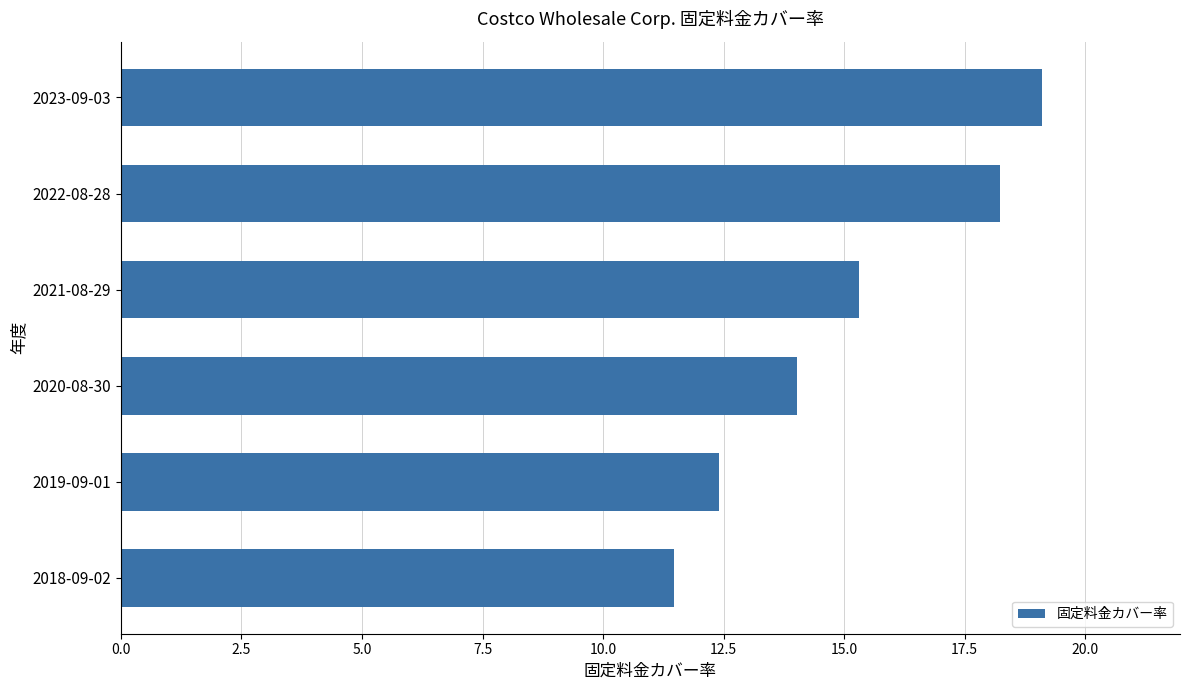

Count the number of data series in this chart.

1